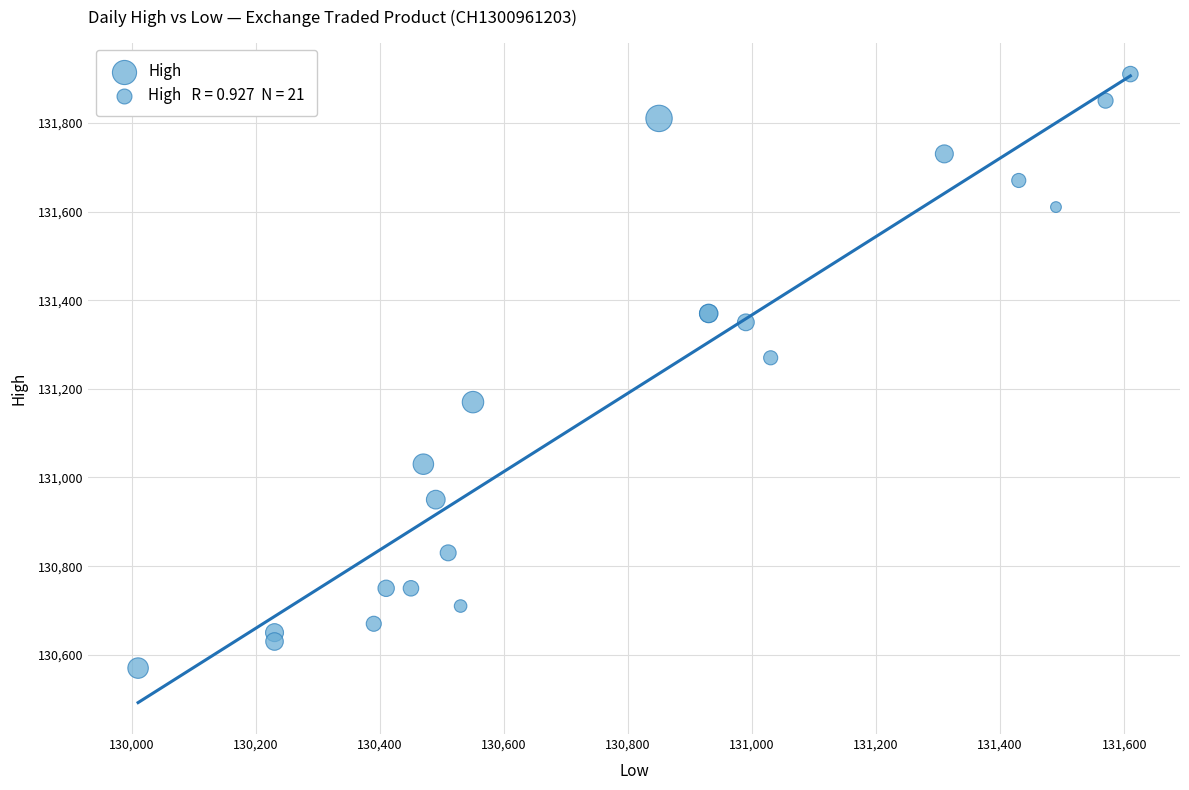

What Y value in the scatter plot is closest to 131240?

131270